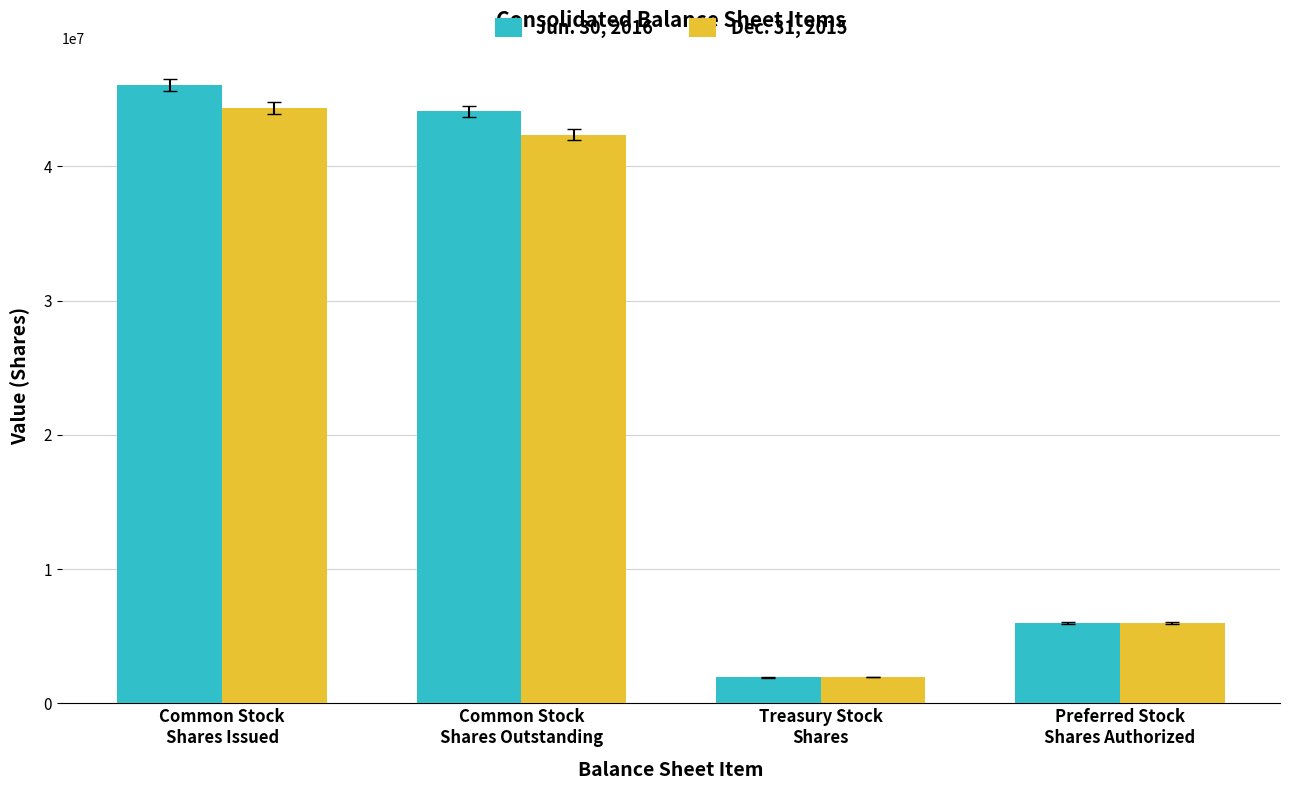

True or false: Jun. 30, 2016 has a value of 18972818 at Common Stock
Shares Issued.

False